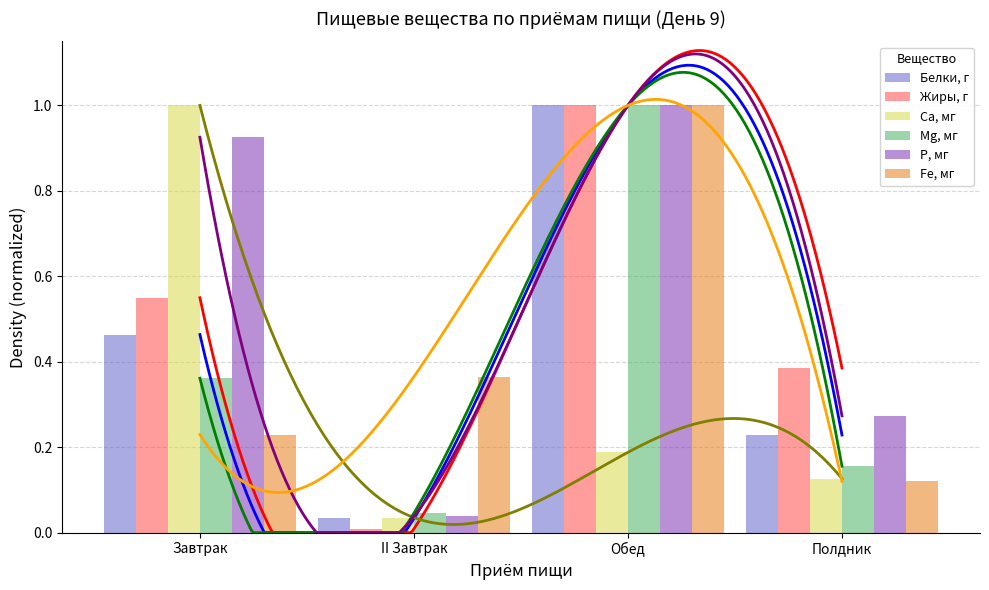

Which series has the largest total across all categories?

Р, мг